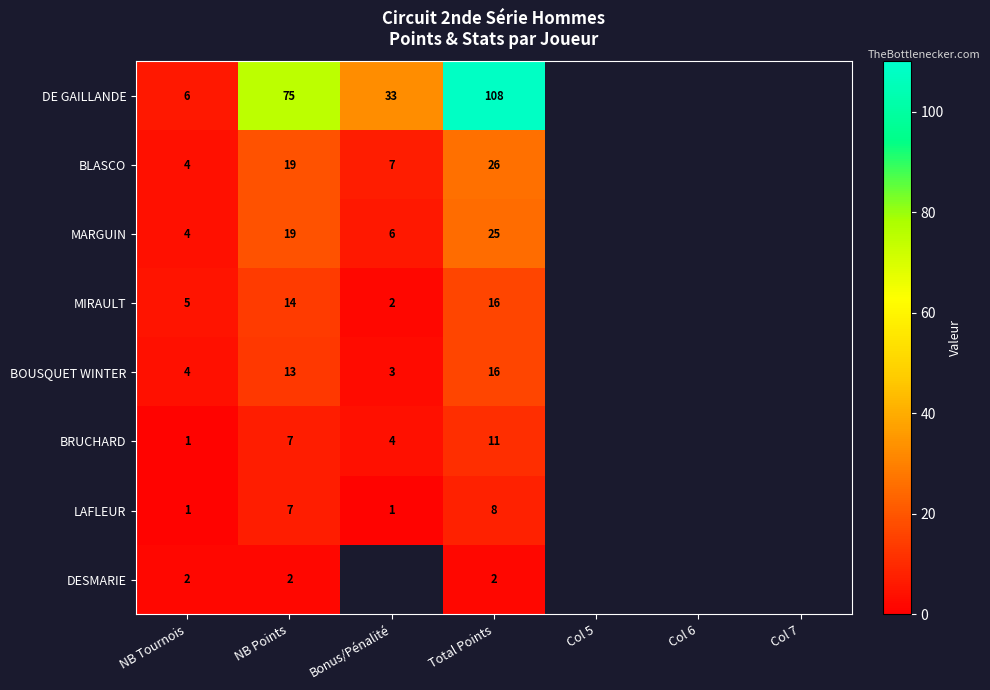

What is the difference between the highest and lowest values at Total Points?

106